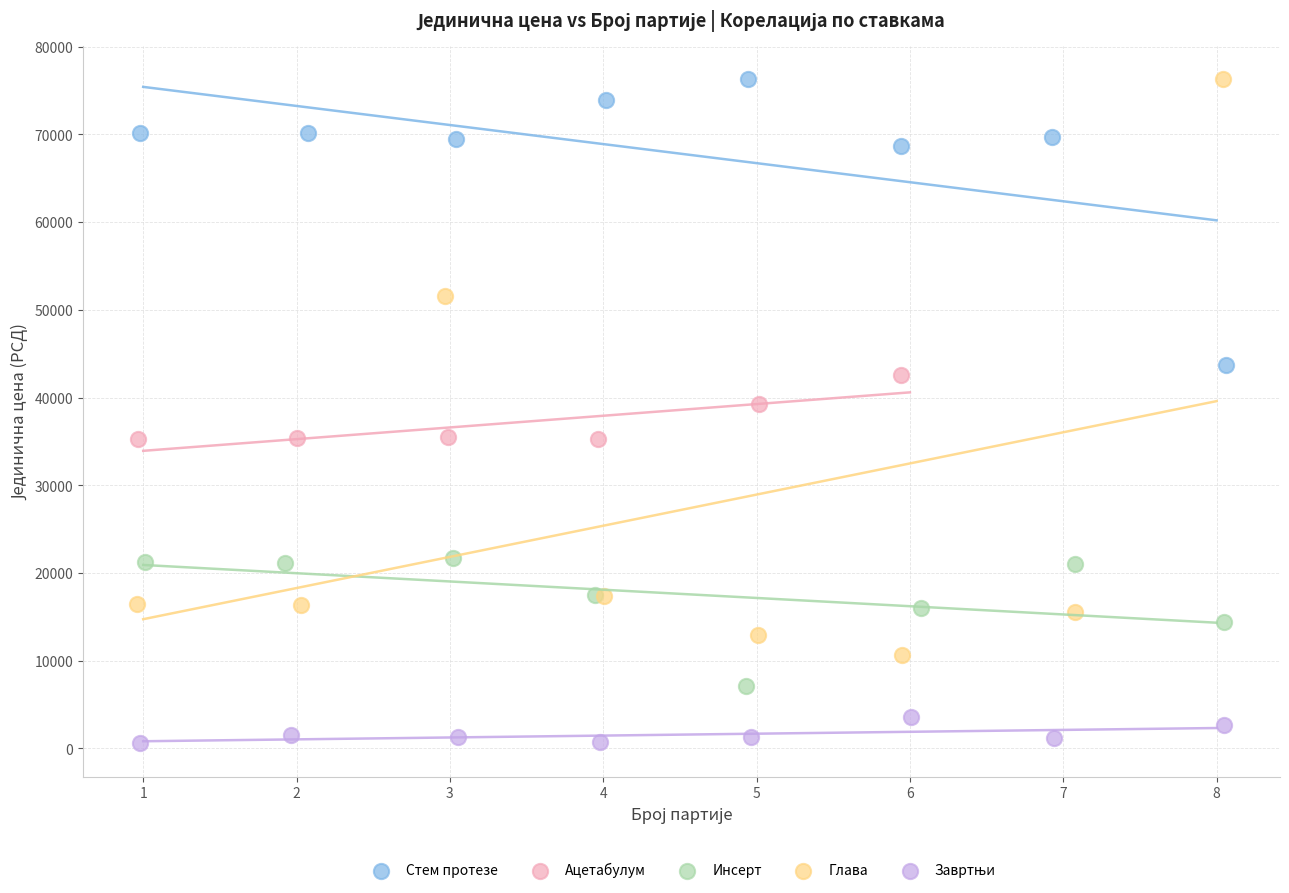

Which series has the largest Y range (max minus min)?

Глава